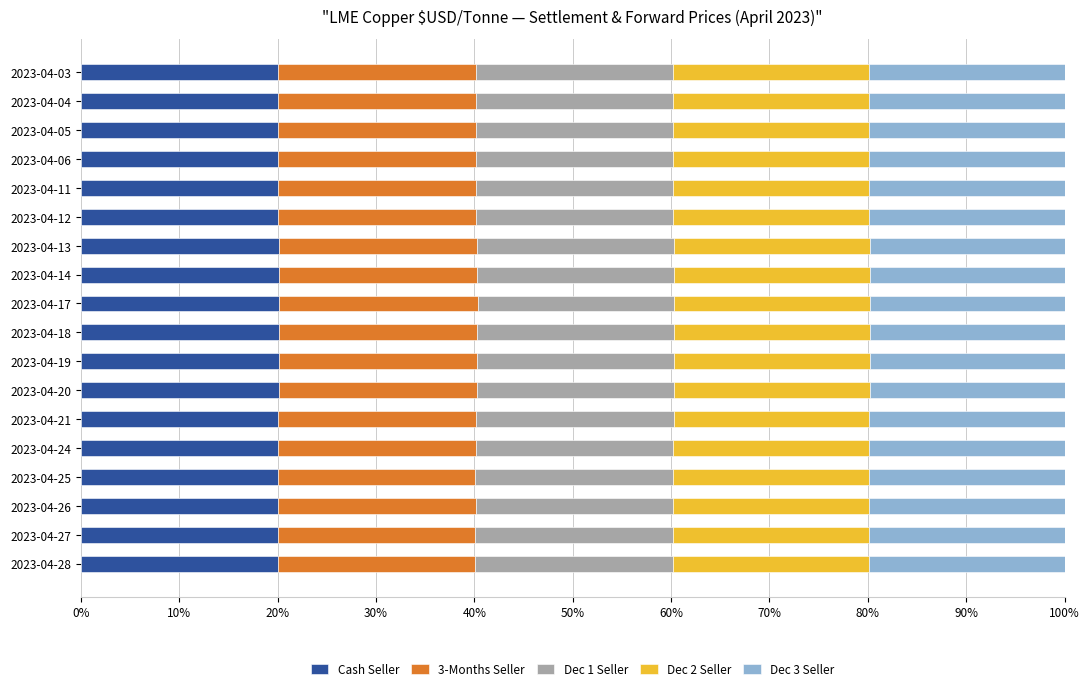

True or false: Cash Seller has a value of 8.1 at 2023-04-13.

False